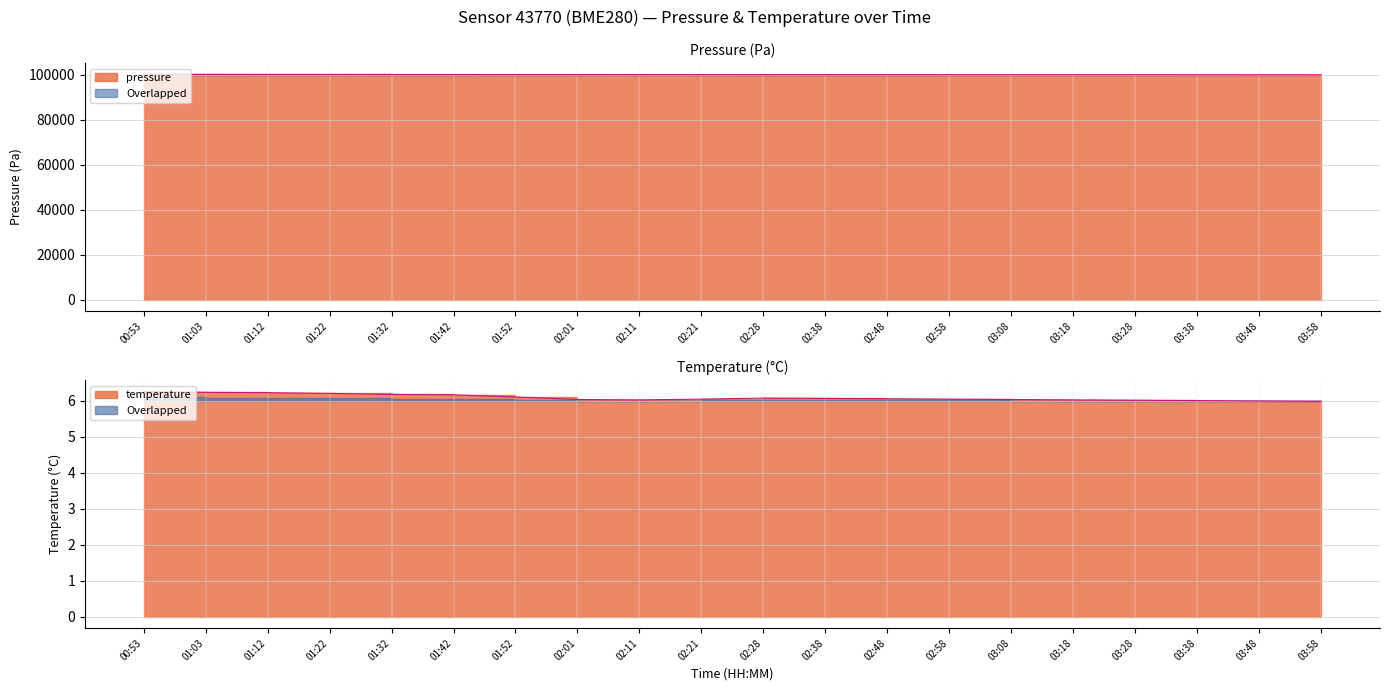

How many values in the temperature series exceed 6?

18